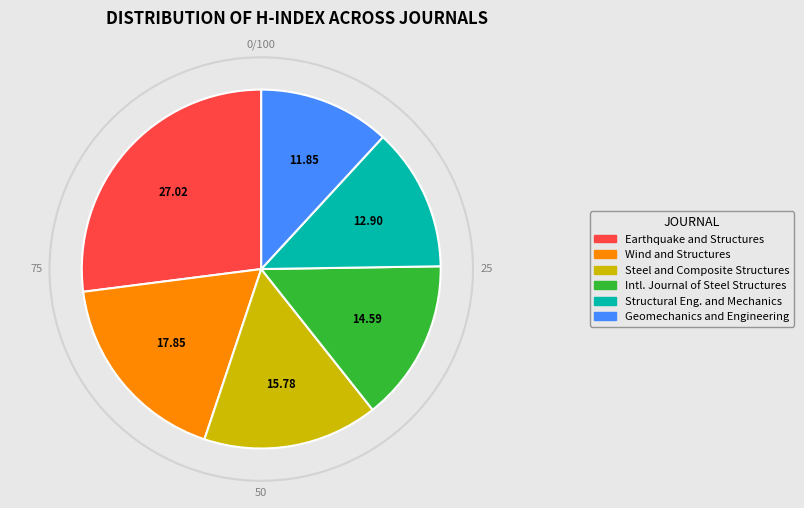

Is Steel and Composite Structures the majority of the pie?

No